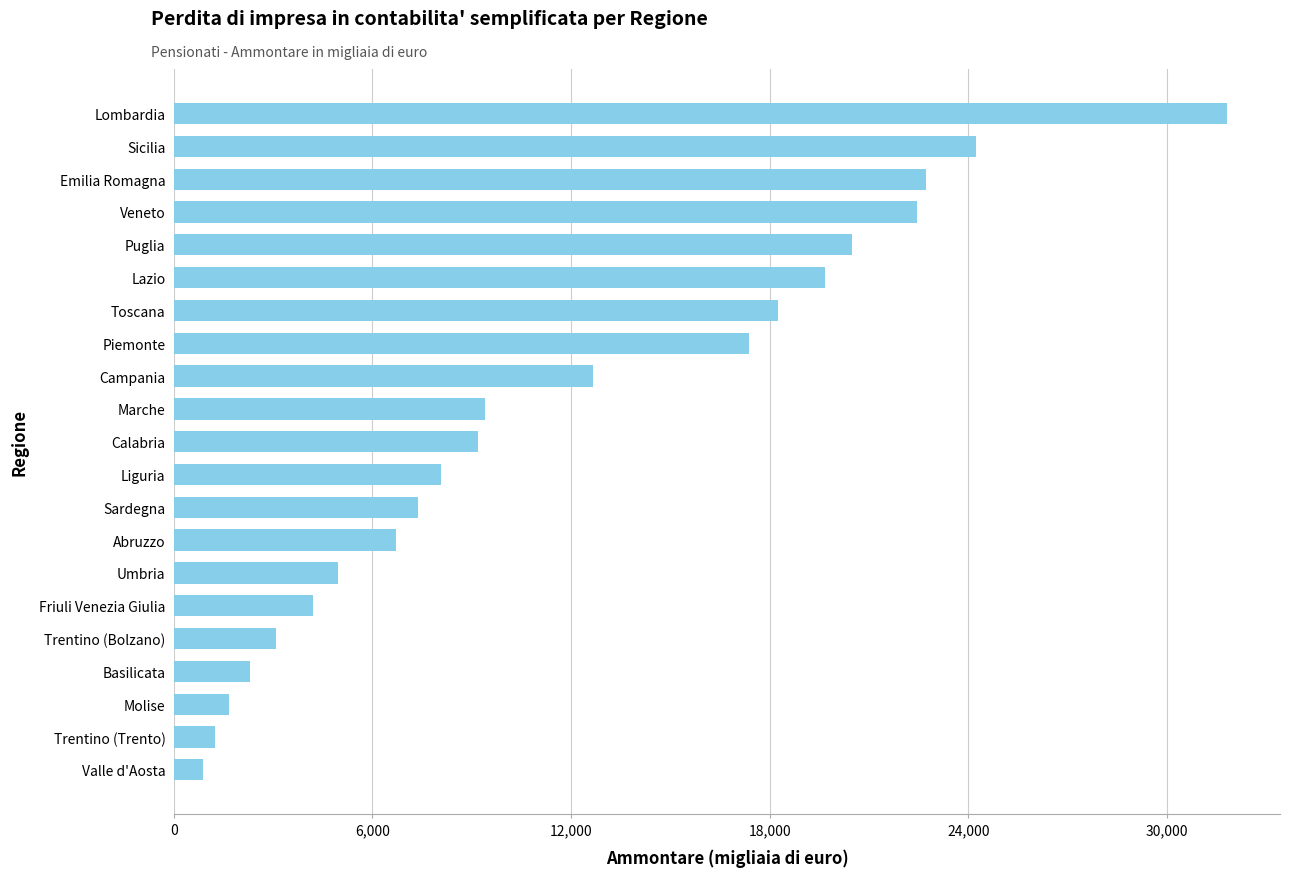

What is the maximum value shown in the chart?

31818